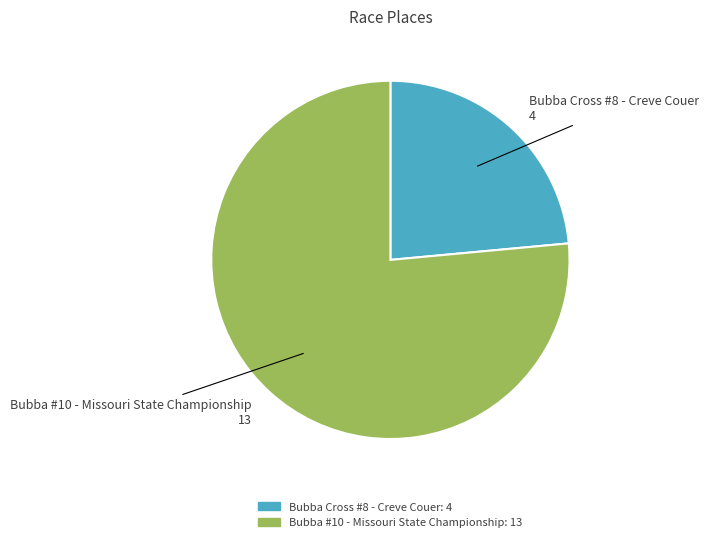

Is there any slice that represents more than half of the pie?

Yes